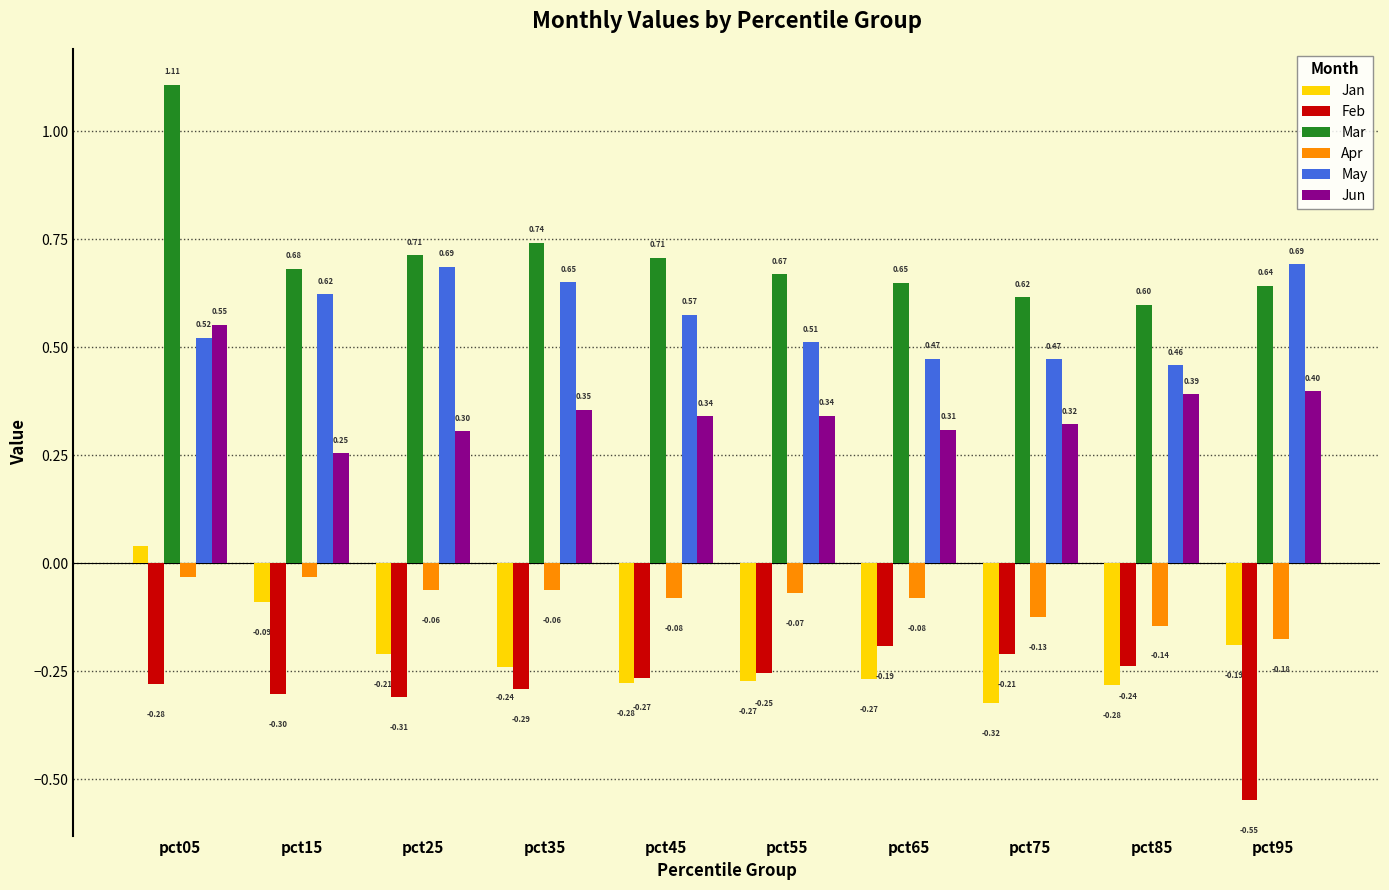

At which category does the chart reach its minimum across all series?

pct95